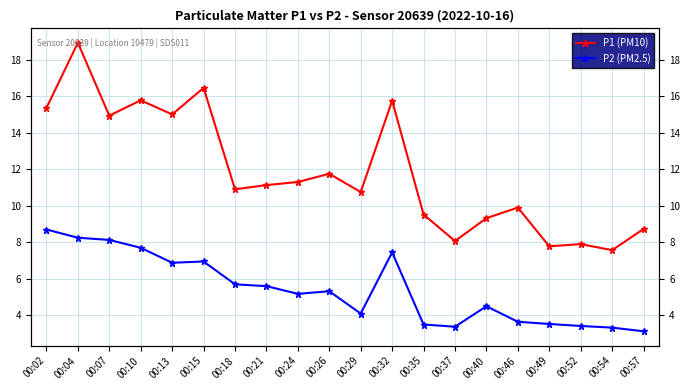

Which series has the largest total across all categories?

P1 (PM10)